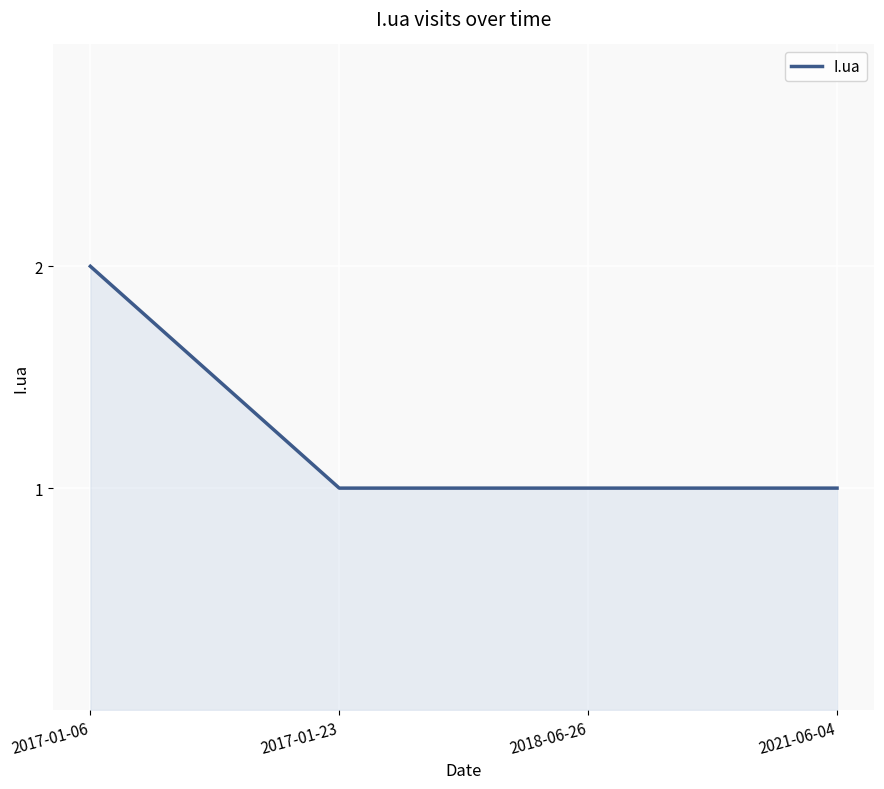

What position from the left is 2017-01-06?

1